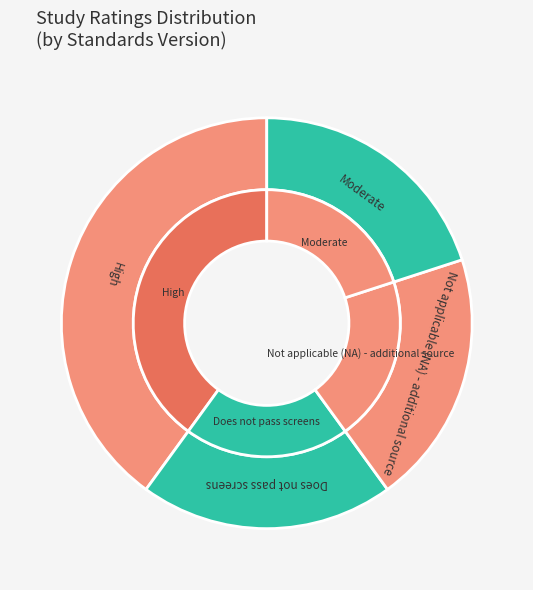

What percentage is the Does not pass screens slice, to the nearest percent?

20%